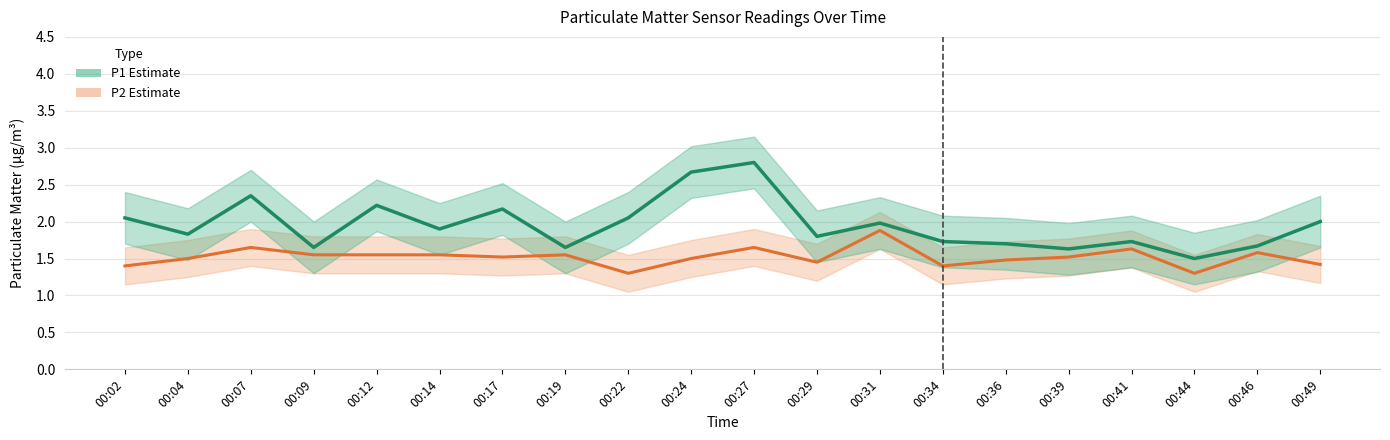

Which category has the highest value across all series?

00:27